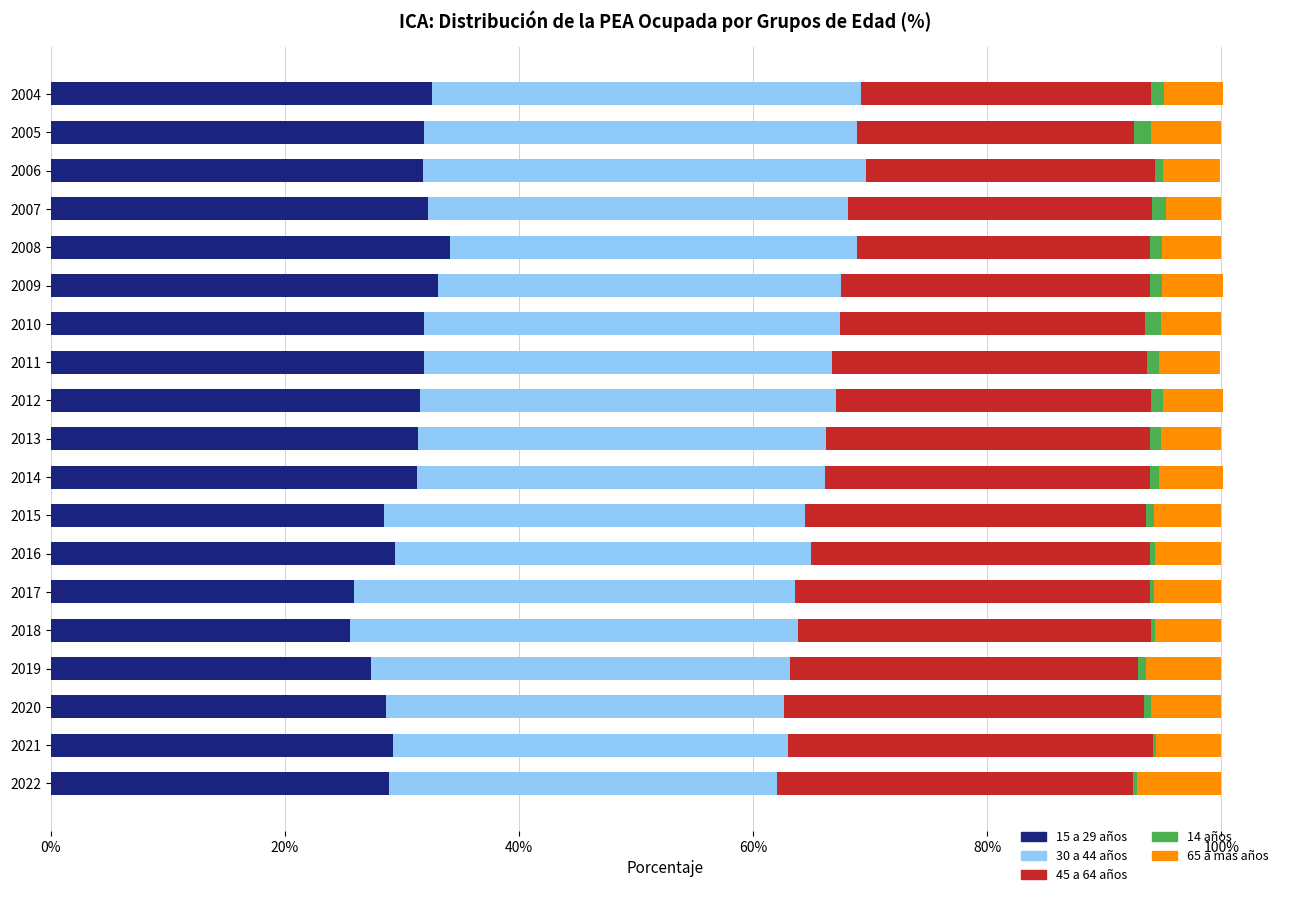

True or false: 15 a 29 años has a value of 37.8 at 2019.

False